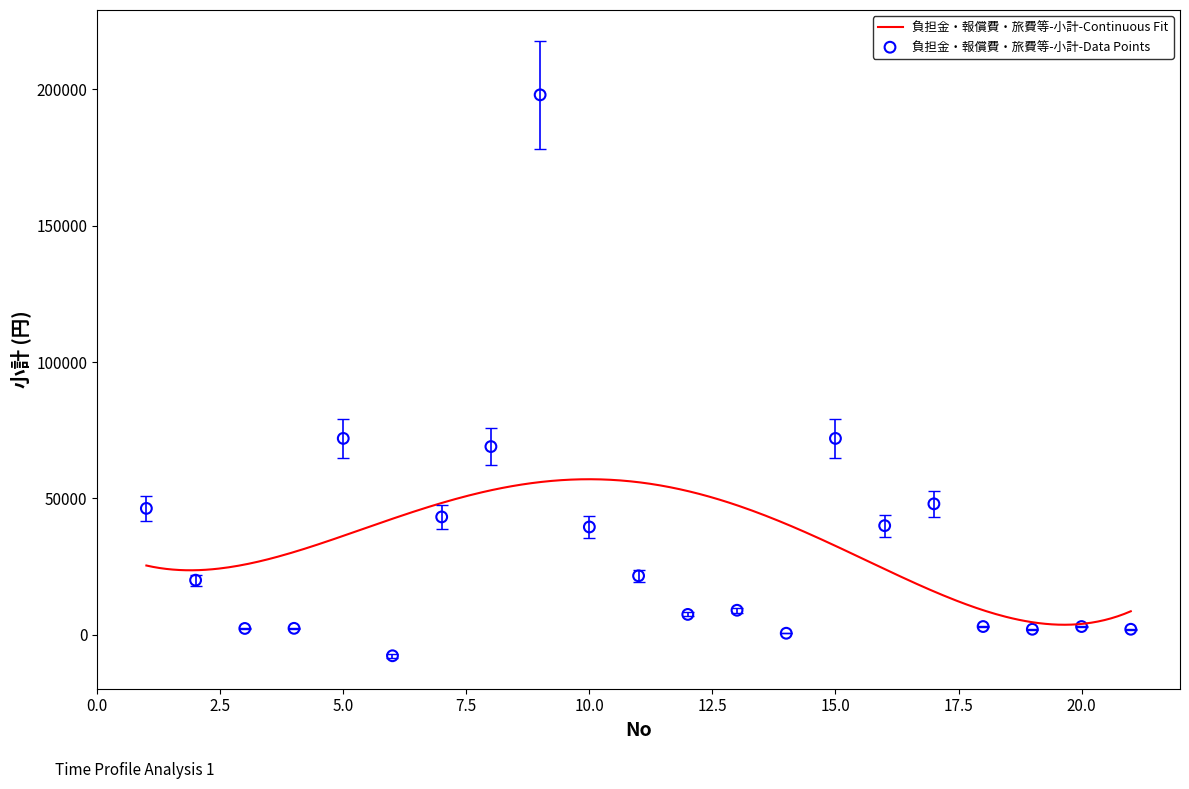

What is the total value across all series at 2?

42000.0